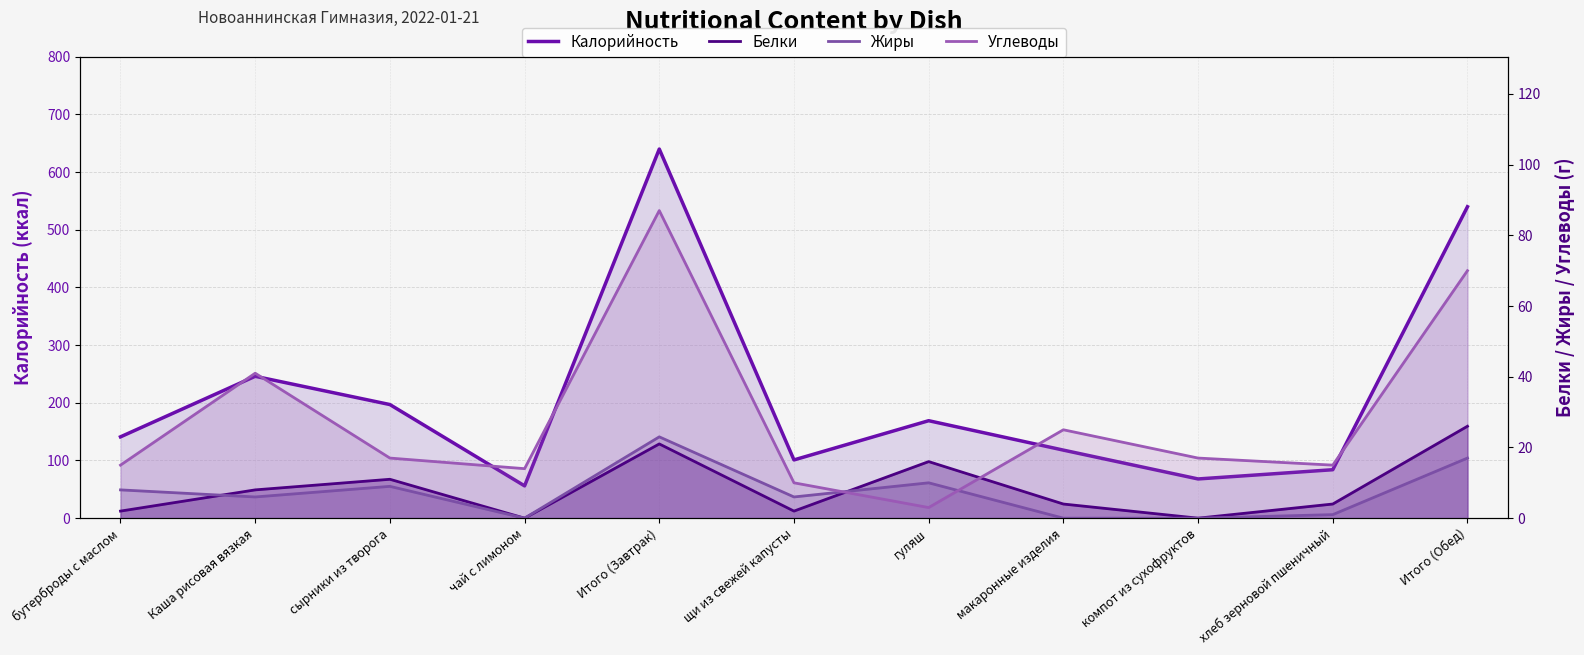

At which label does Жиры reach its minimum?

чай с лимоном